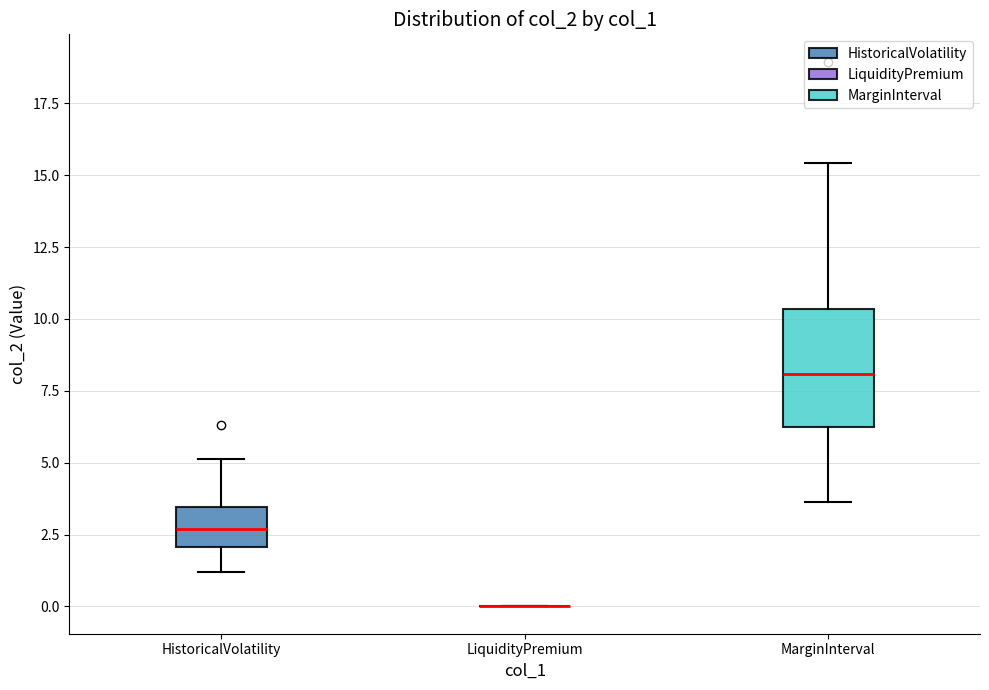

Which box is the tallest, from its lower edge to its upper edge?

MarginInterval